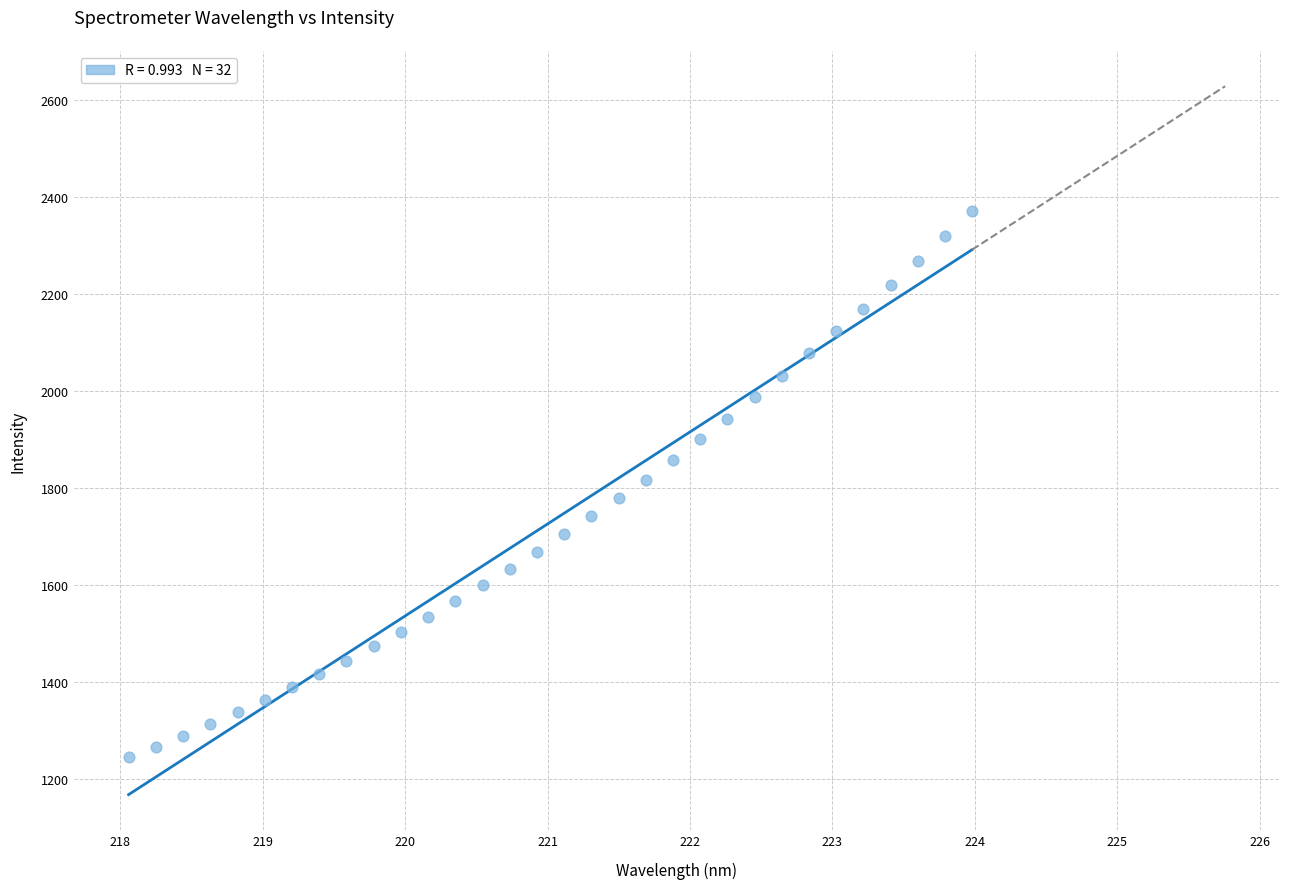

What is the range of Y values (max minus min)?

1127.5